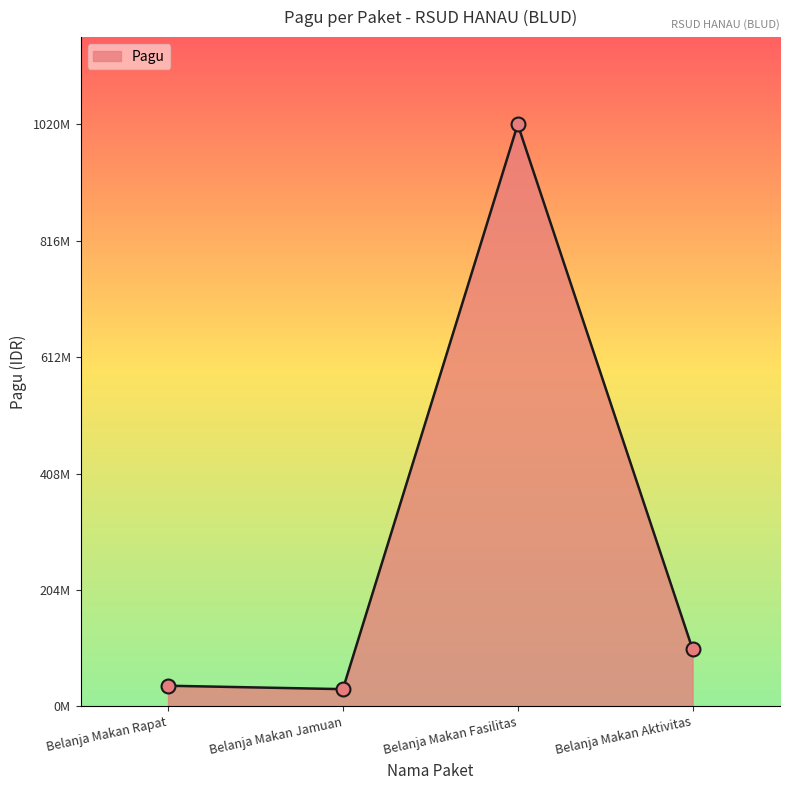

Between Belanja Makan Aktivitas and Belanja Makan Fasilitas, which is larger?

Belanja Makan Fasilitas